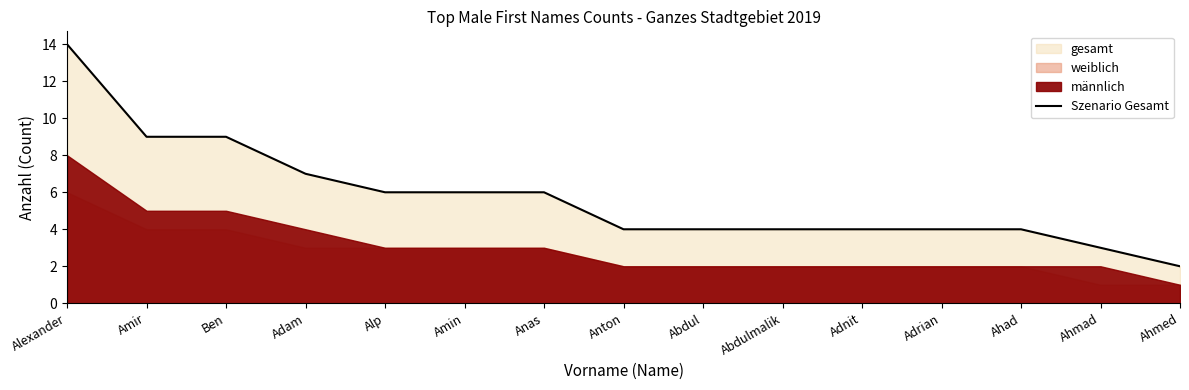

What is the greatest value displayed?

14